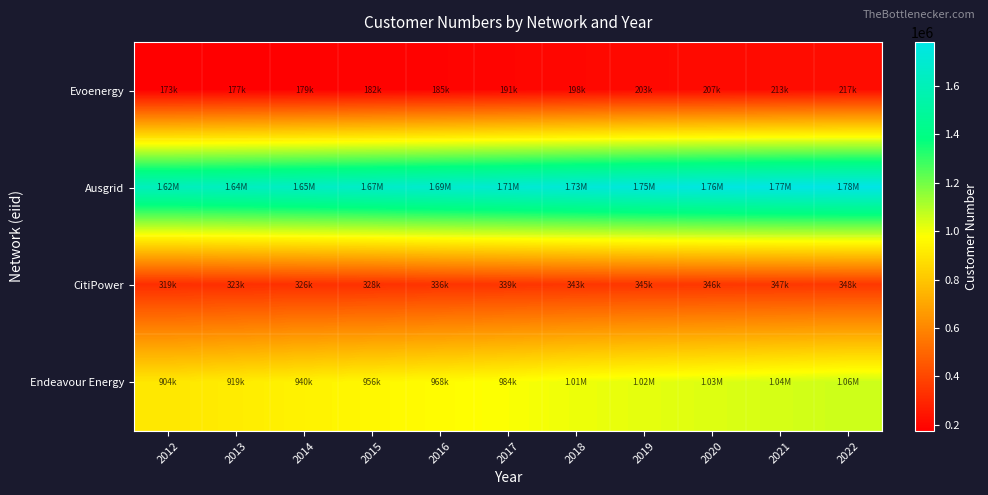

Which series has the largest total across all categories?

Ausgrid